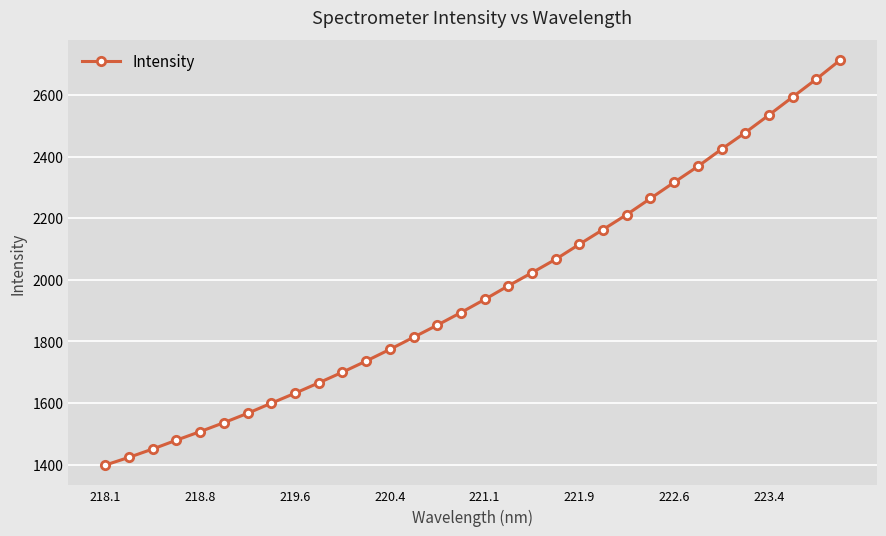

What is the difference between the maximum and minimum values?

1314.7